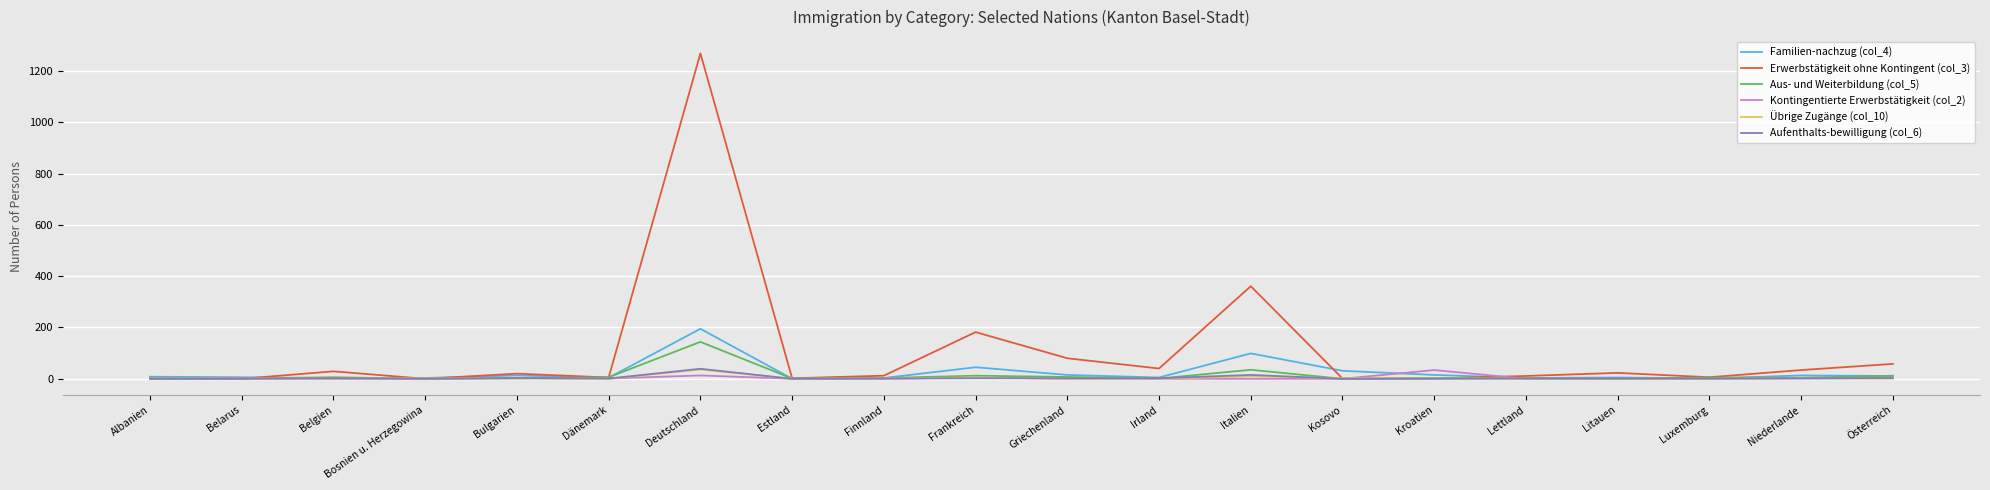

At which category is the sum across all series the highest?

Deutschland